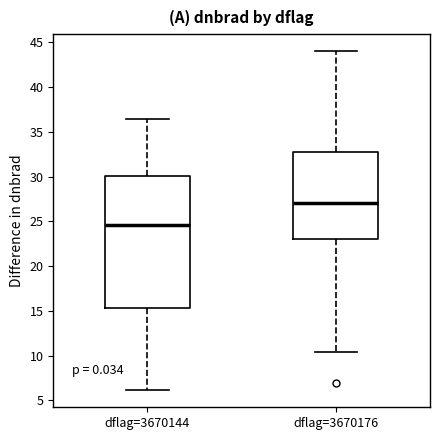

Which box's median line is the highest?

dflag=3670176